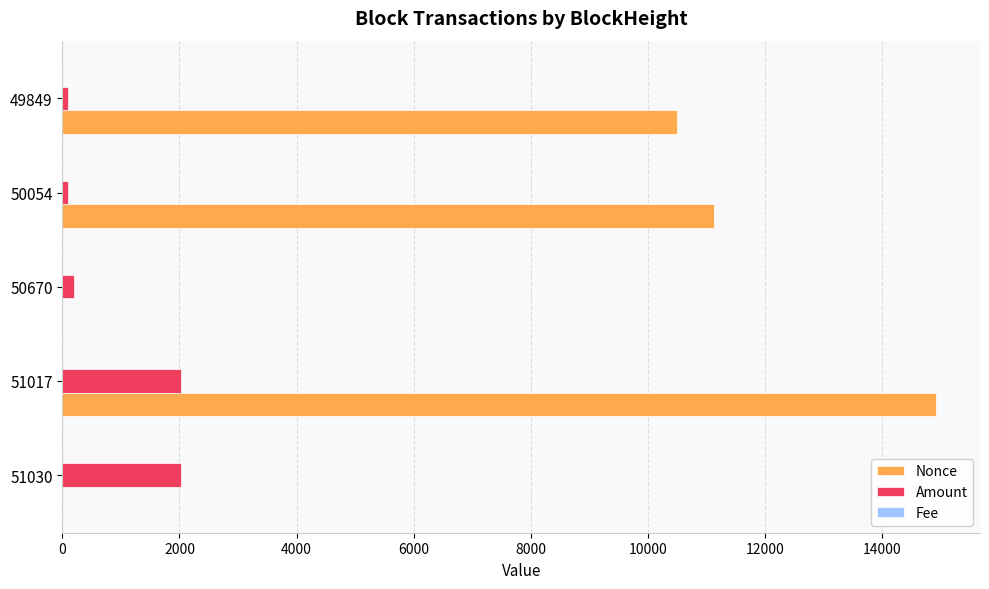

How many data points in Amount are above 198?

3